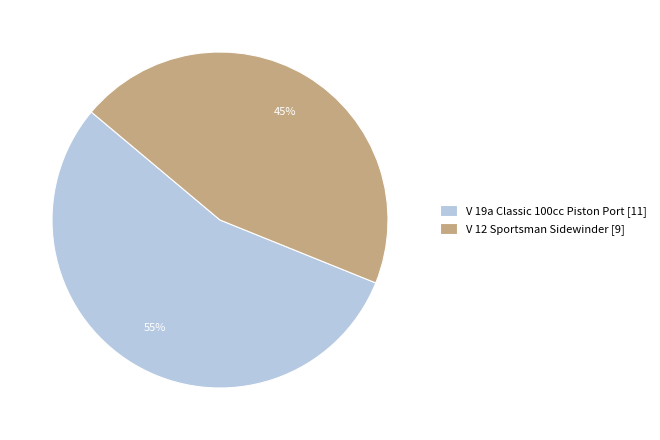

Rank the categories by value from highest to lowest.

V 19a Classic 100cc Piston Port, V 12 Sportsman Sidewinder